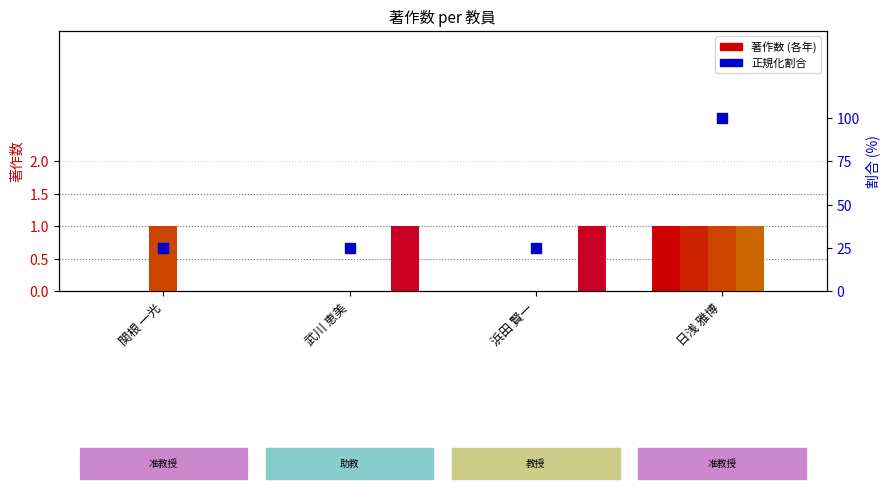

Which series has the largest total across all categories?

割合 (正規化)